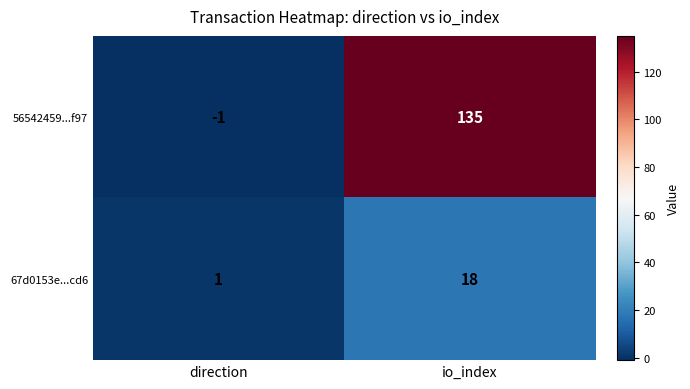

Reading right to left, list all the values displayed in this chart.

56542459...f97: io_index=135	direction=-1
67d0153e...cd6: io_index=18	direction=1